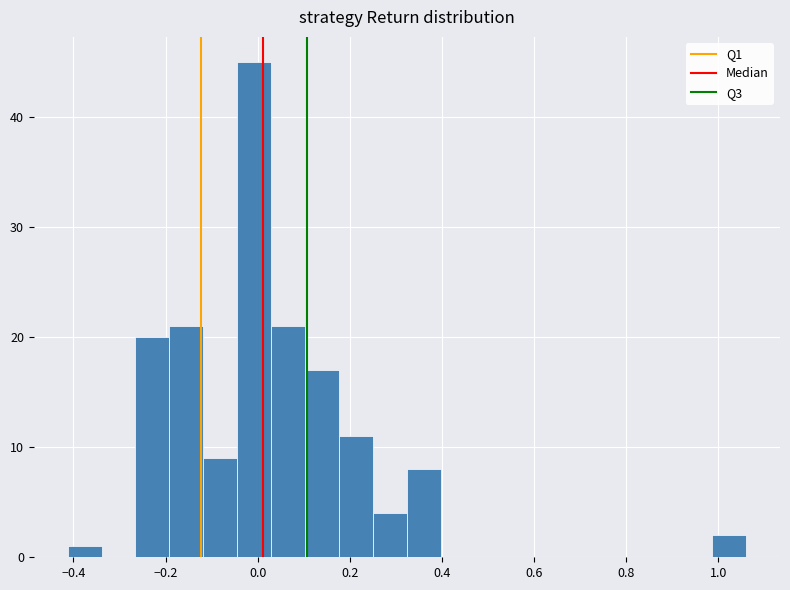

Around what value on the x-axis is the tallest bar? Give the approximate position of its centre, as read against the axis.

0.00